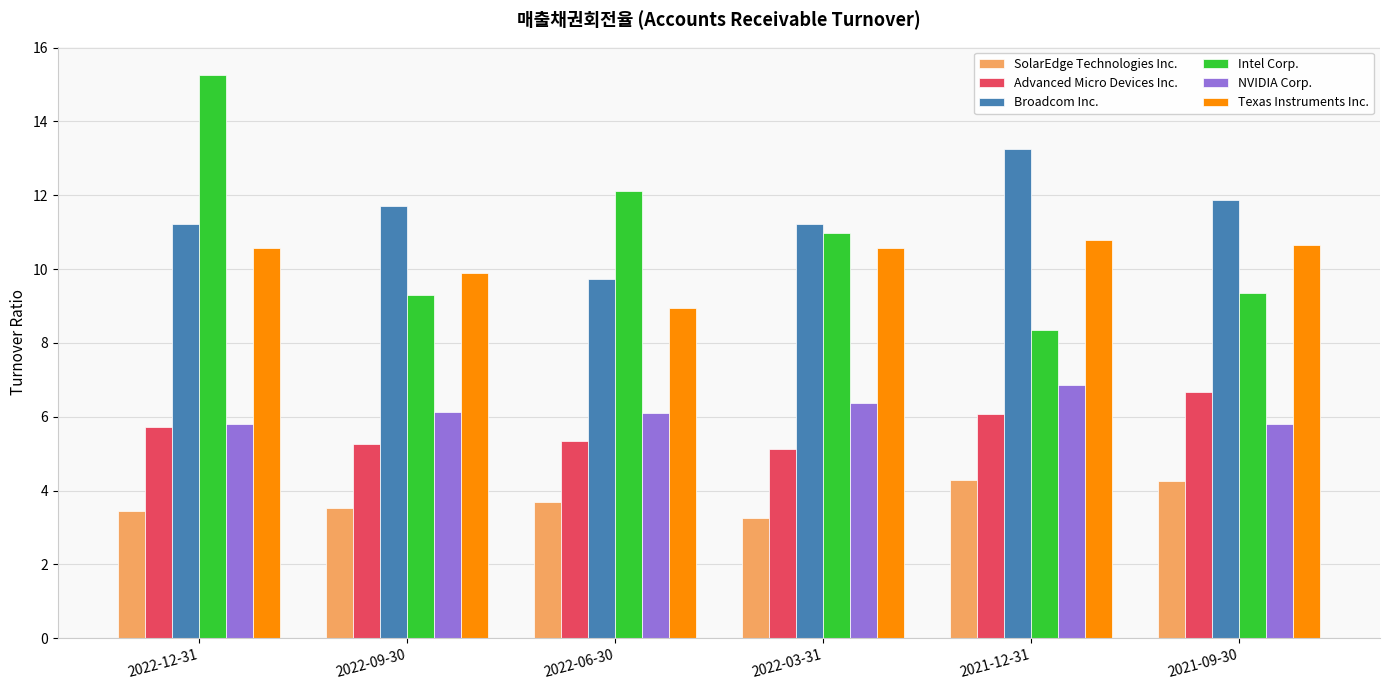

The Texas Instruments Inc. series shows 10.6 at 2021-09-30. True or false?

True